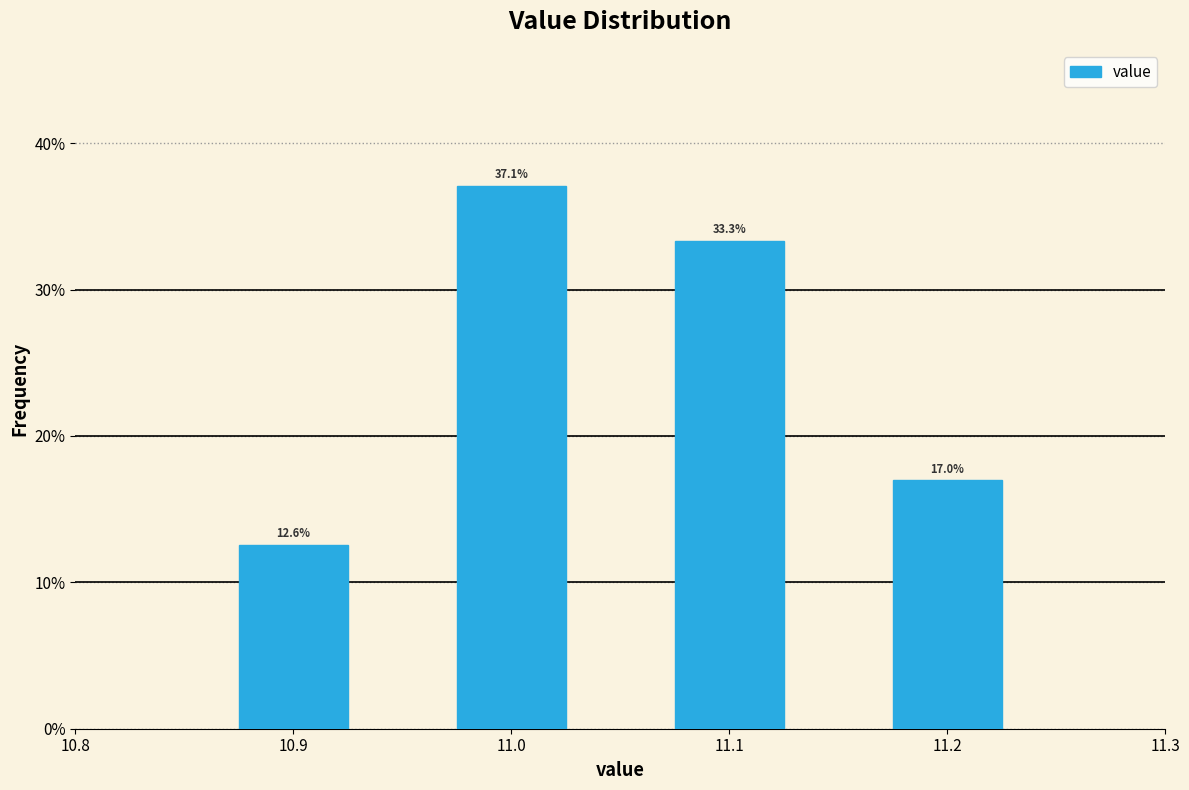

Reading right to left, what are all the values shown in this chart?

17.0	33.3	37.1	12.6